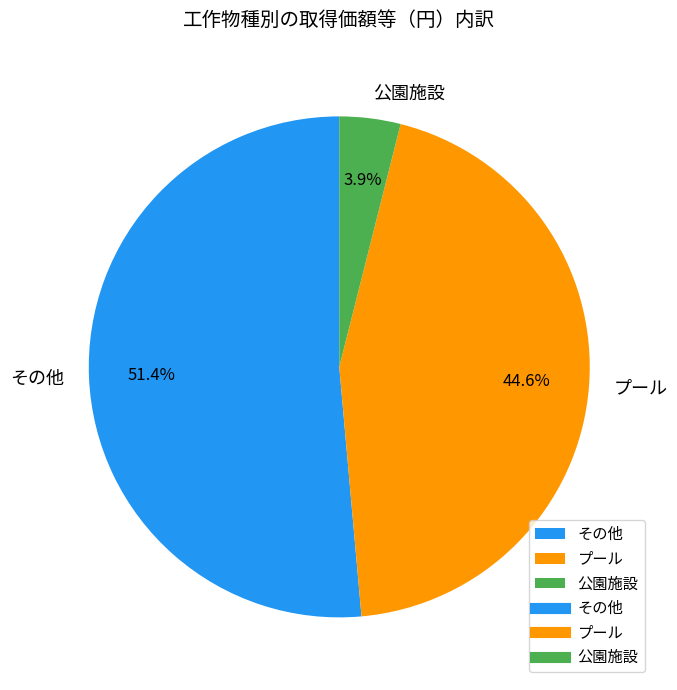

Does 公園施設 represent more than half of the total?

No